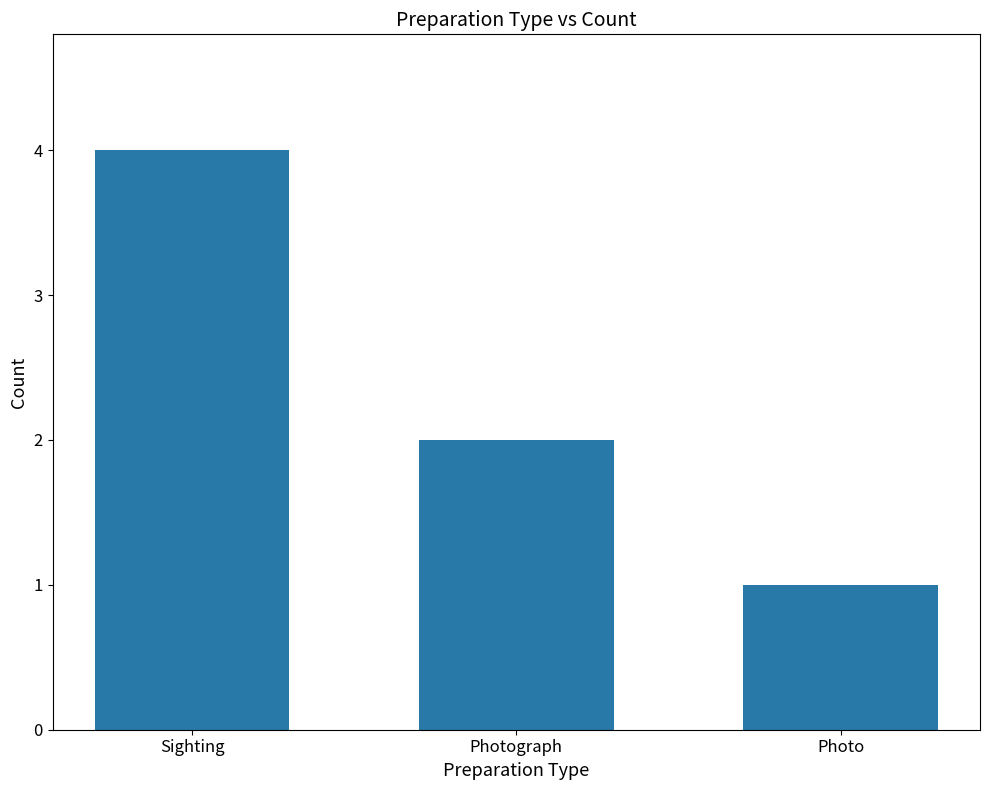

Rank the categories by value from highest to lowest.

Sighting, Photograph, Photo